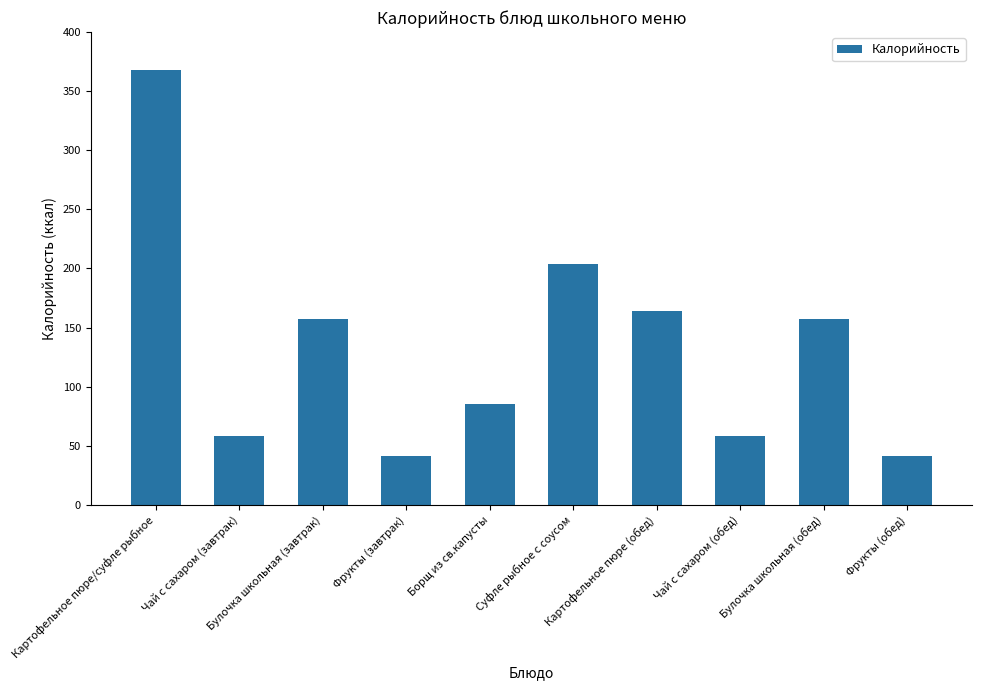

What is the smallest value displayed?

41.0